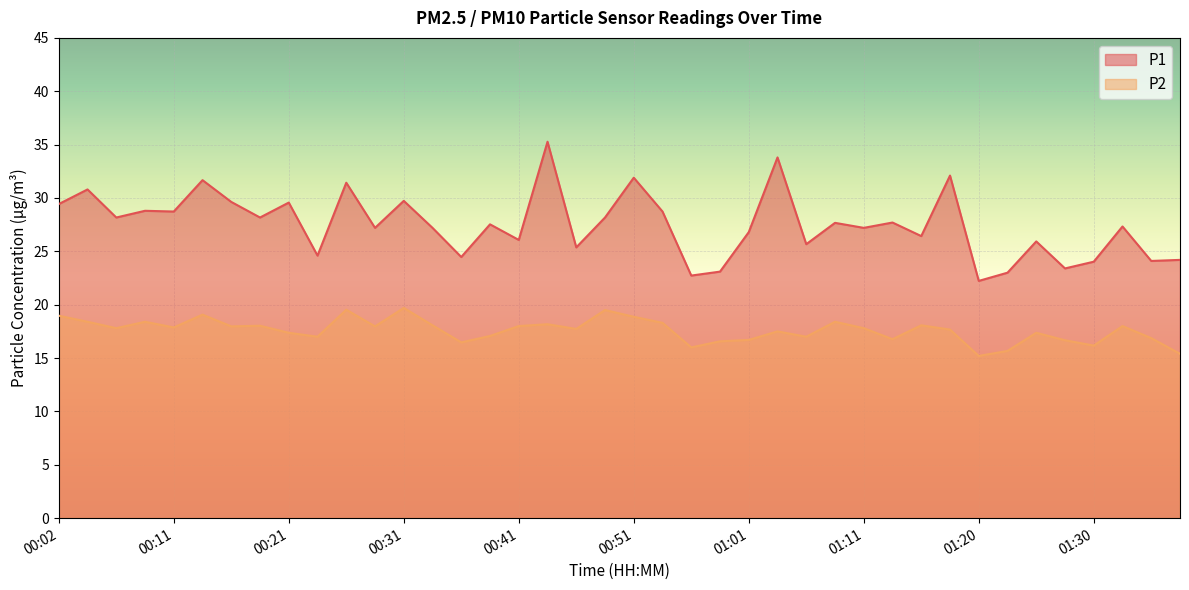

Is it true that P1 equals 25.7 at 01:06?

True